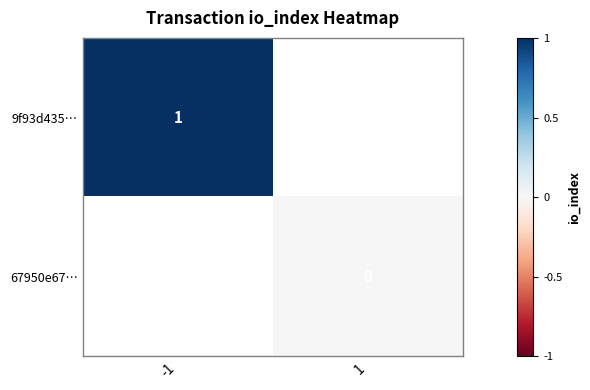

Which category has the highest value in the 67950e67… series?

-1